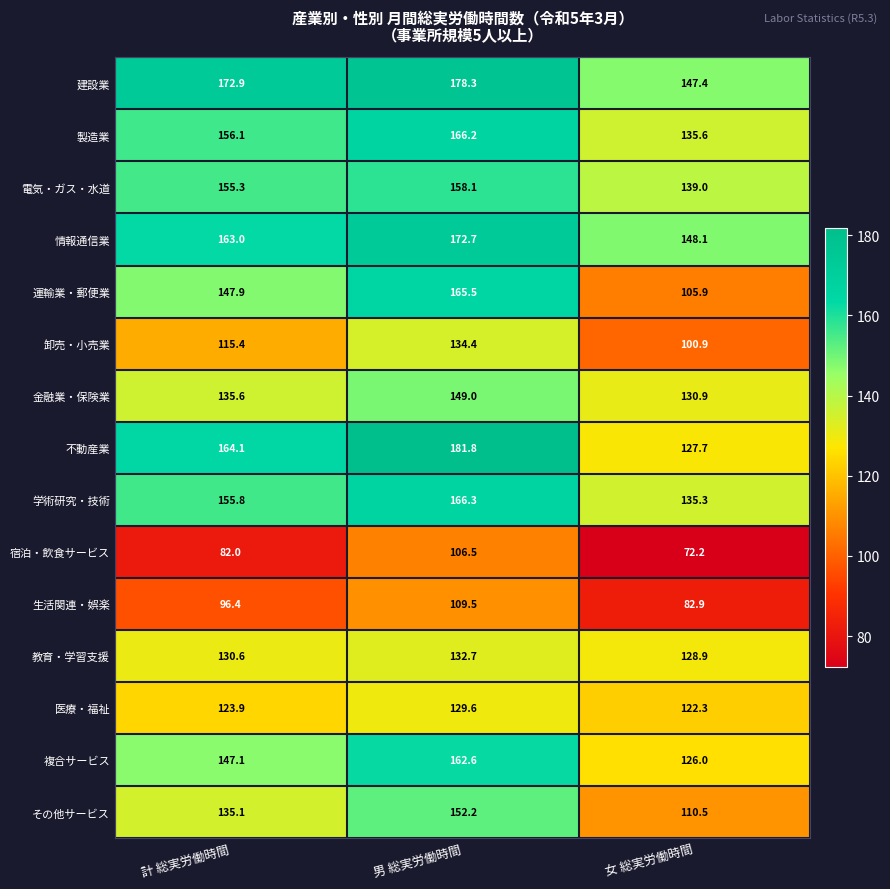

List the series in order of their peak value, lowest first.

宿泊・飲食サービス, 生活関連・娯楽, 医療・福祉, 教育・学習支援, 卸売・小売業, 金融業・保険業, その他サービス, 電気・ガス・水道, 複合サービス, 運輸業・郵便業, 製造業, 学術研究・技術, 情報通信業, 建設業, 不動産業